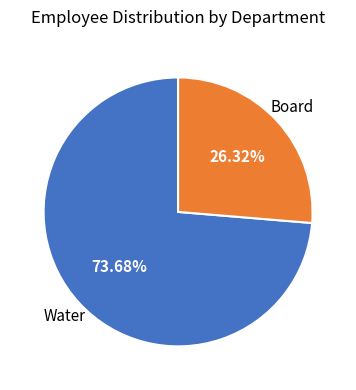

What percentage is the Water slice, to the nearest percent?

74%